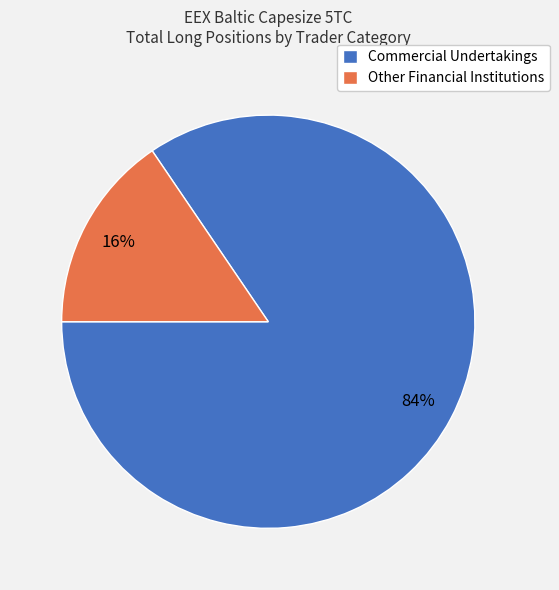

What is the largest slice in the pie chart?

Commercial Undertakings